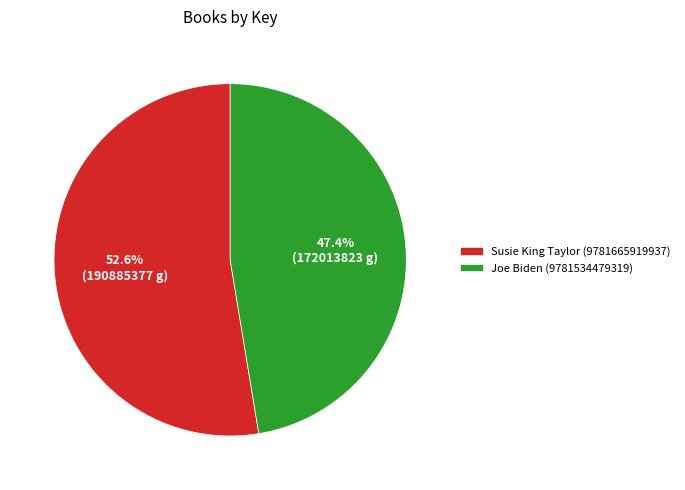

Combined, what portion of the pie is Susie King Taylor (9781665919937) and Joe Biden (9781534479319)?

100.0%